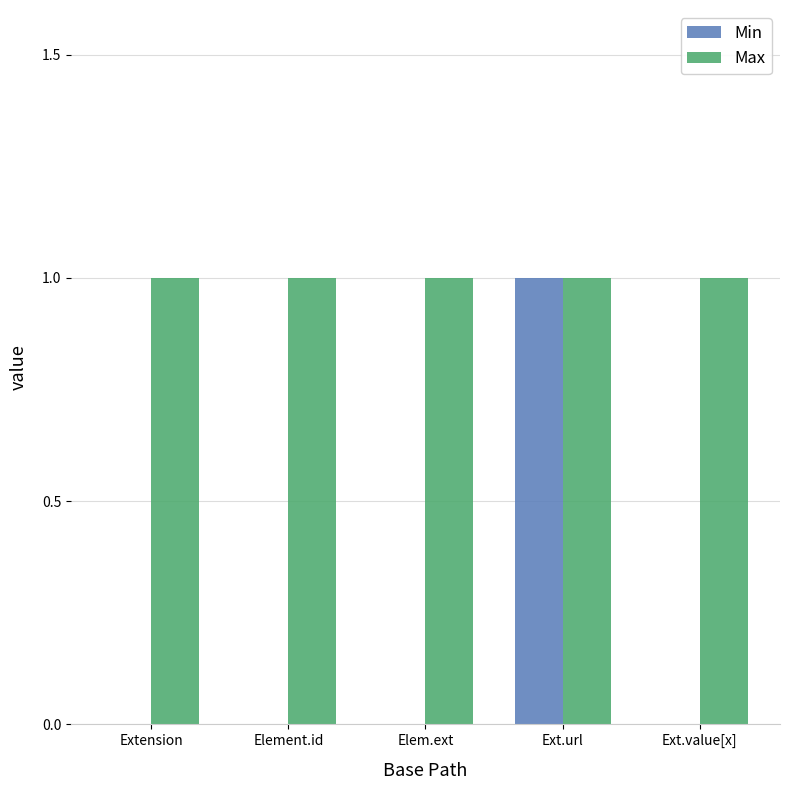

Which series has the largest total across all categories?

Max